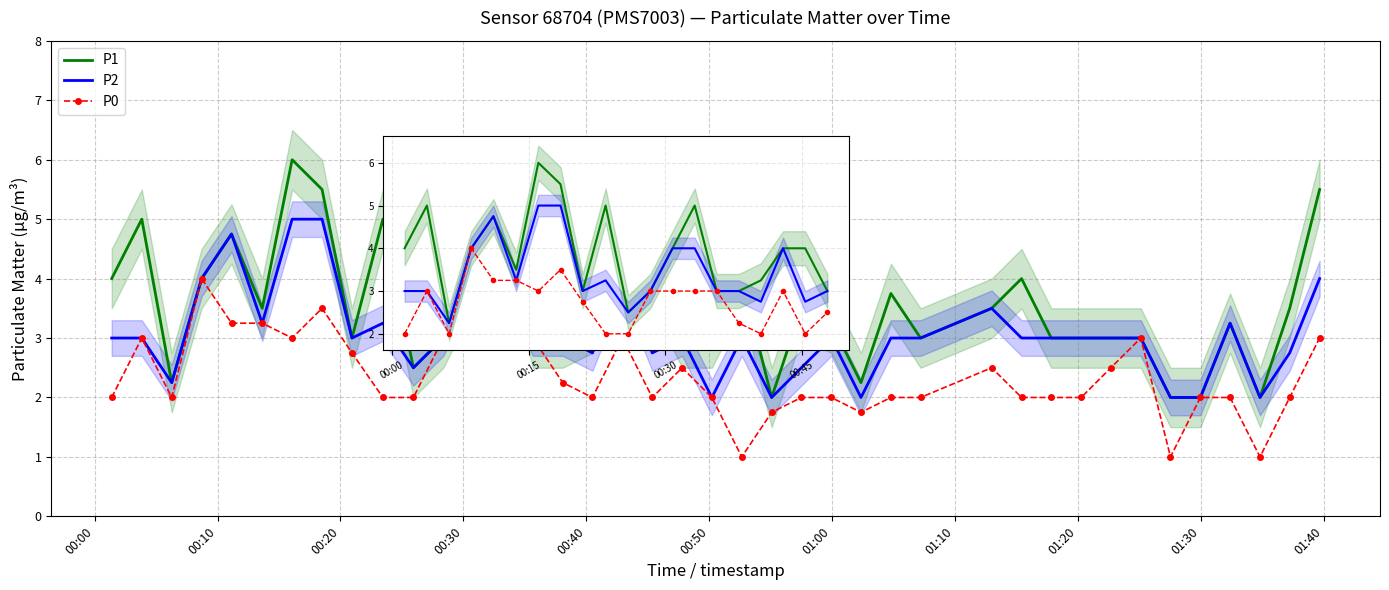

List the series in order of their peak value, lowest first.

P0, P2, P1